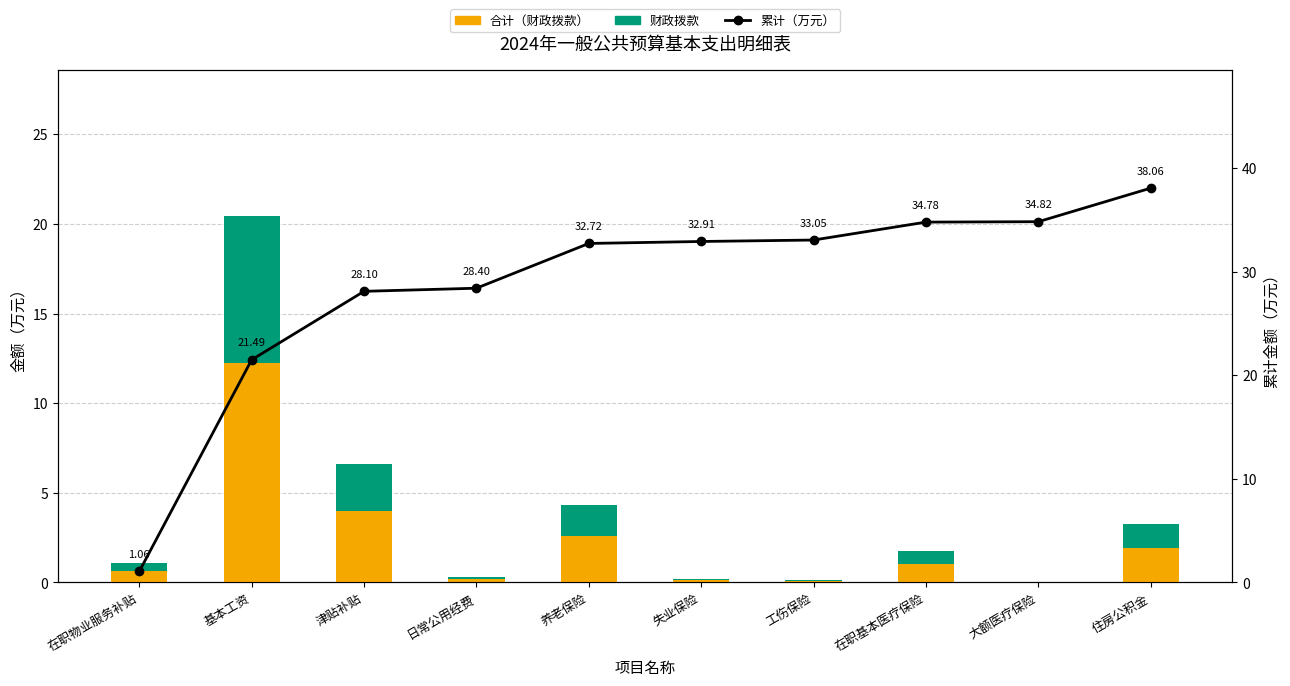

Which series has the largest total across all categories?

累计（万元）